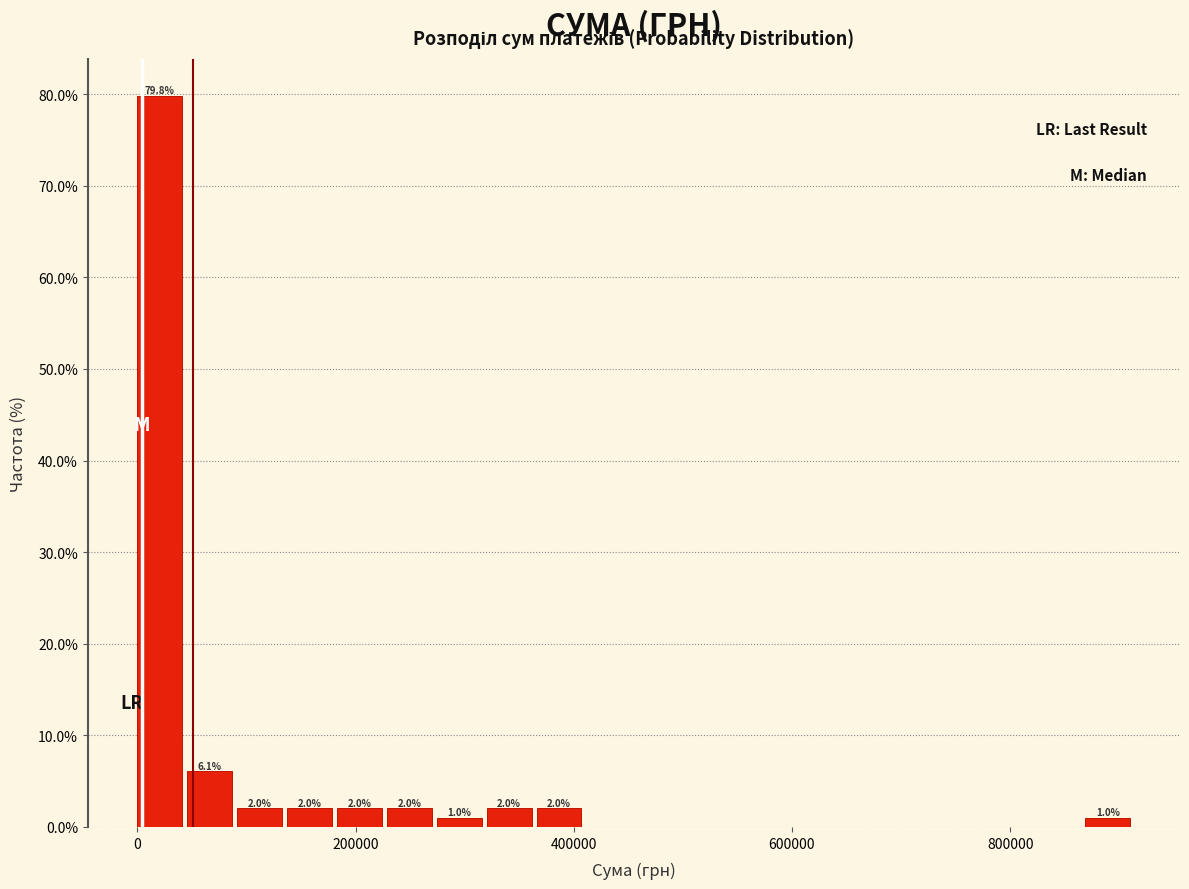

Around what value on the x-axis is the tallest bar? Give the approximate position of its centre, as read against the axis.

20000